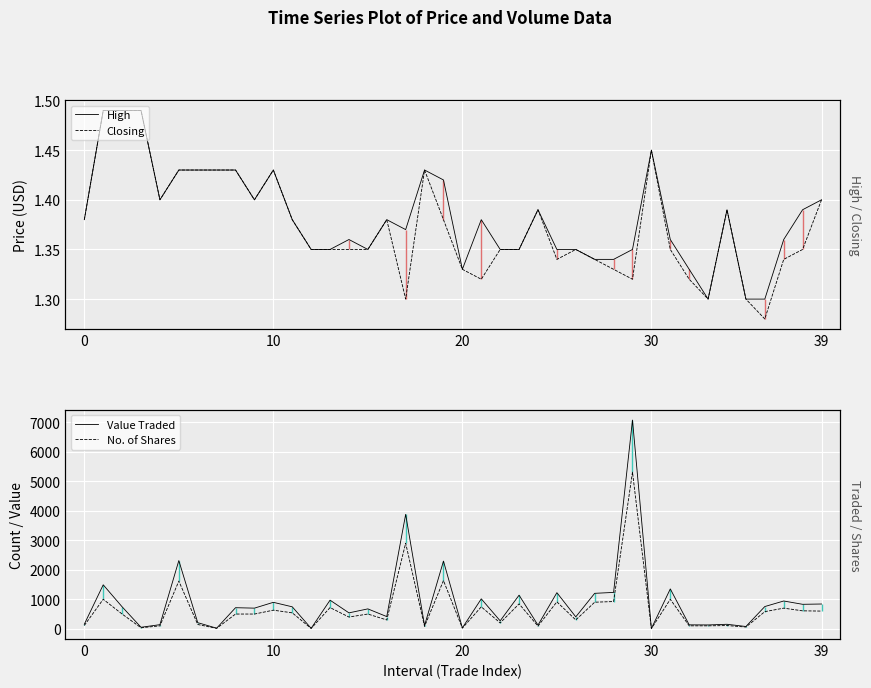

How many series are shown in this chart?

4